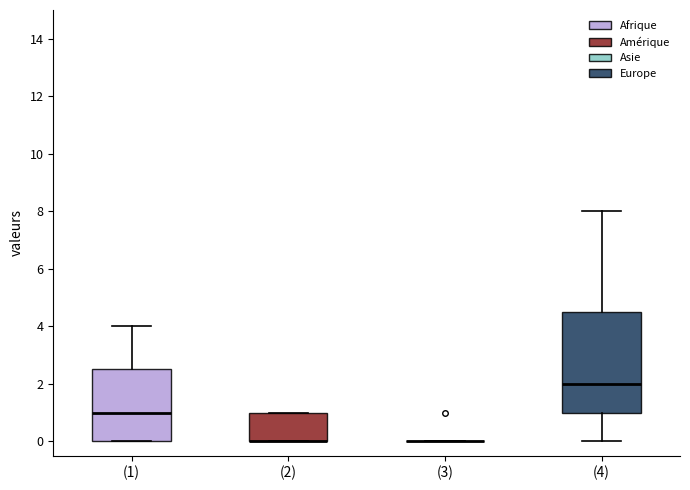

Reading left to right, transcribe this box plot: for each box, give where its median line is, the range the box spans, and where its two whiskers end, as read against the y-axis. The values are not printed on the chart, so give them approximately, as read against the axis.

(1): median 1.0, box 0.0 to 2.6, whiskers 0.0 to 4.0
(2): median 0.0 (drawn on the box's lower edge), box 0.0 to 1.0, whiskers 0.0 to 1.0
(3): box collapsed to a line at 0.0, whiskers 0.0 to 0.0
(4): median 2.0, box 1.0 to 4.6, whiskers 0.0 to 8.0